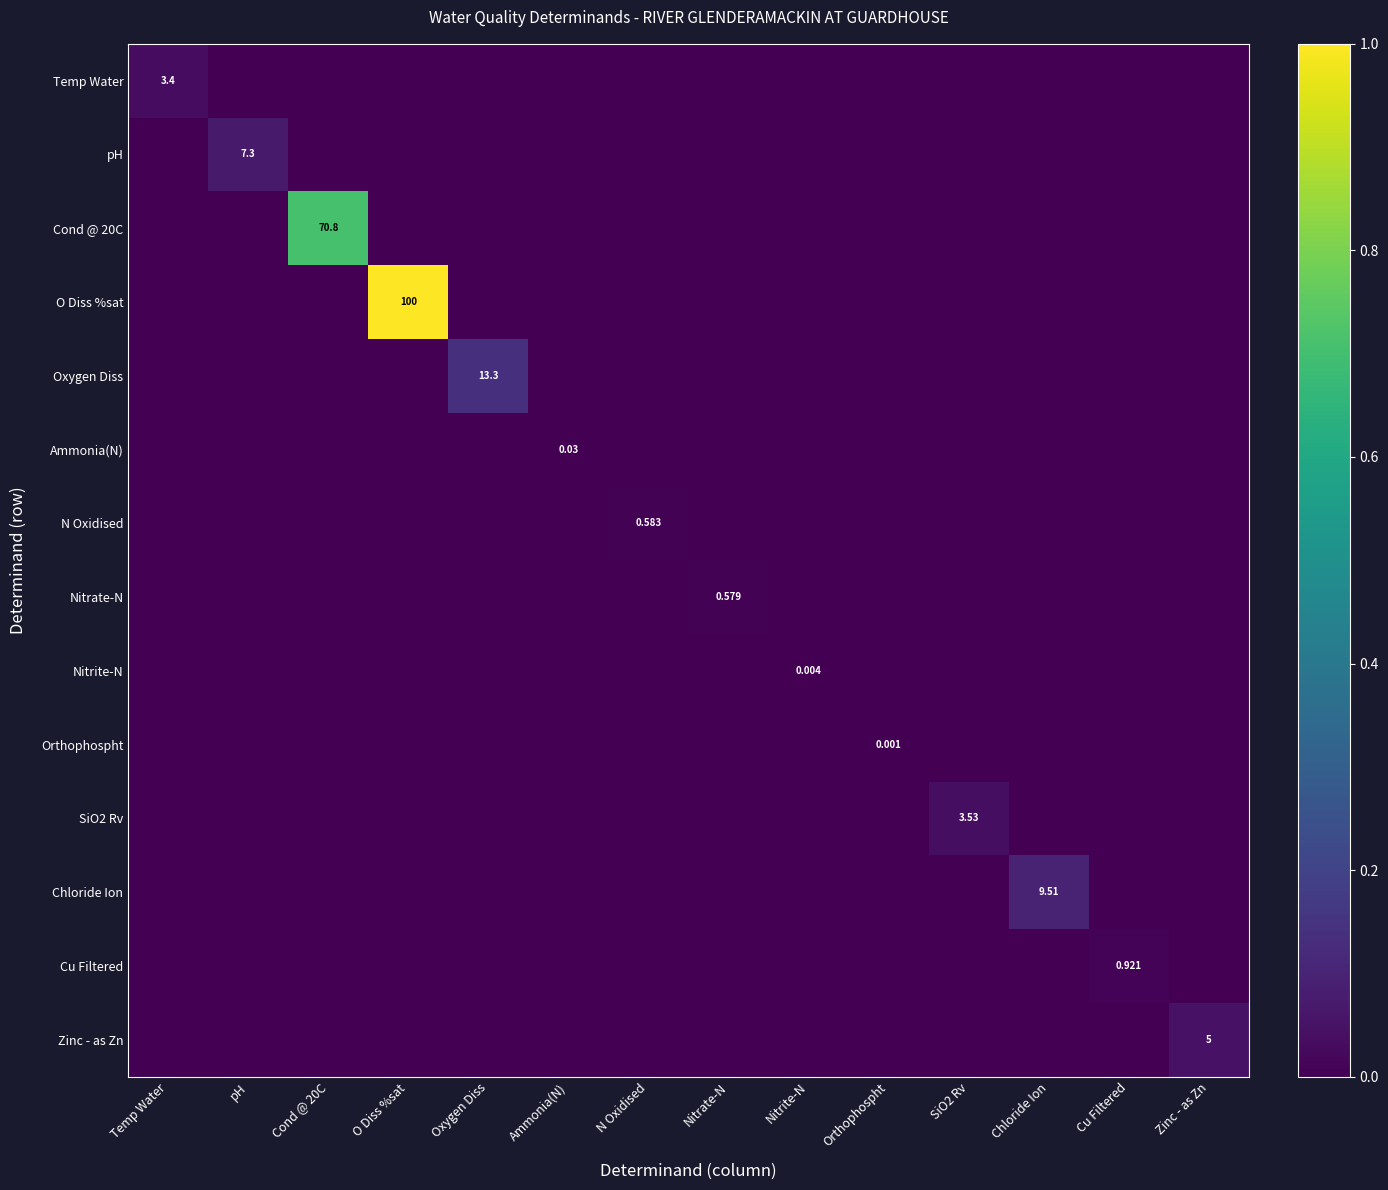

Is the value of Cond @ 20C at Cond @ 20C greater than the value of pH at pH?

Yes